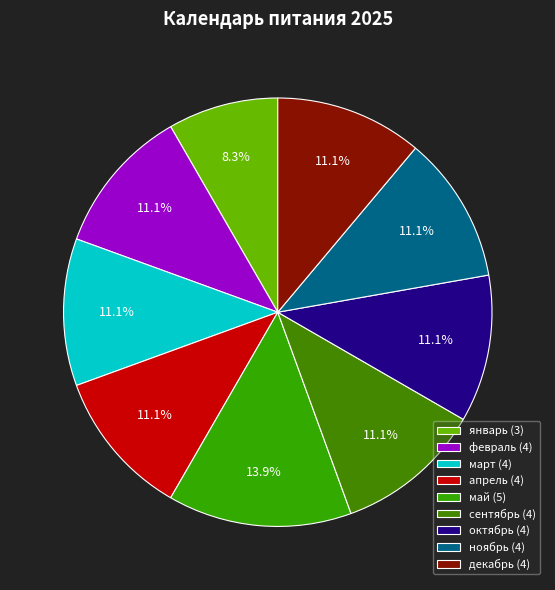

How many slices are in this pie chart?

9